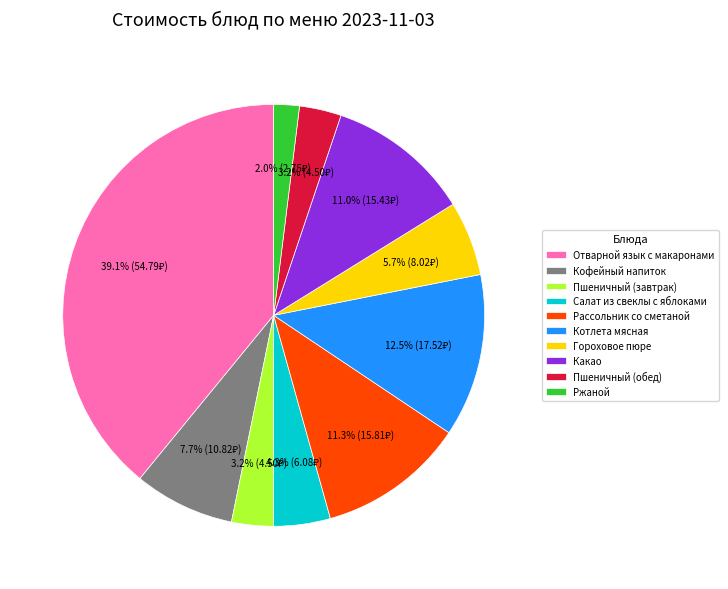

Combined, do Какао and Рассольник со сметаной account for over 50%?

No